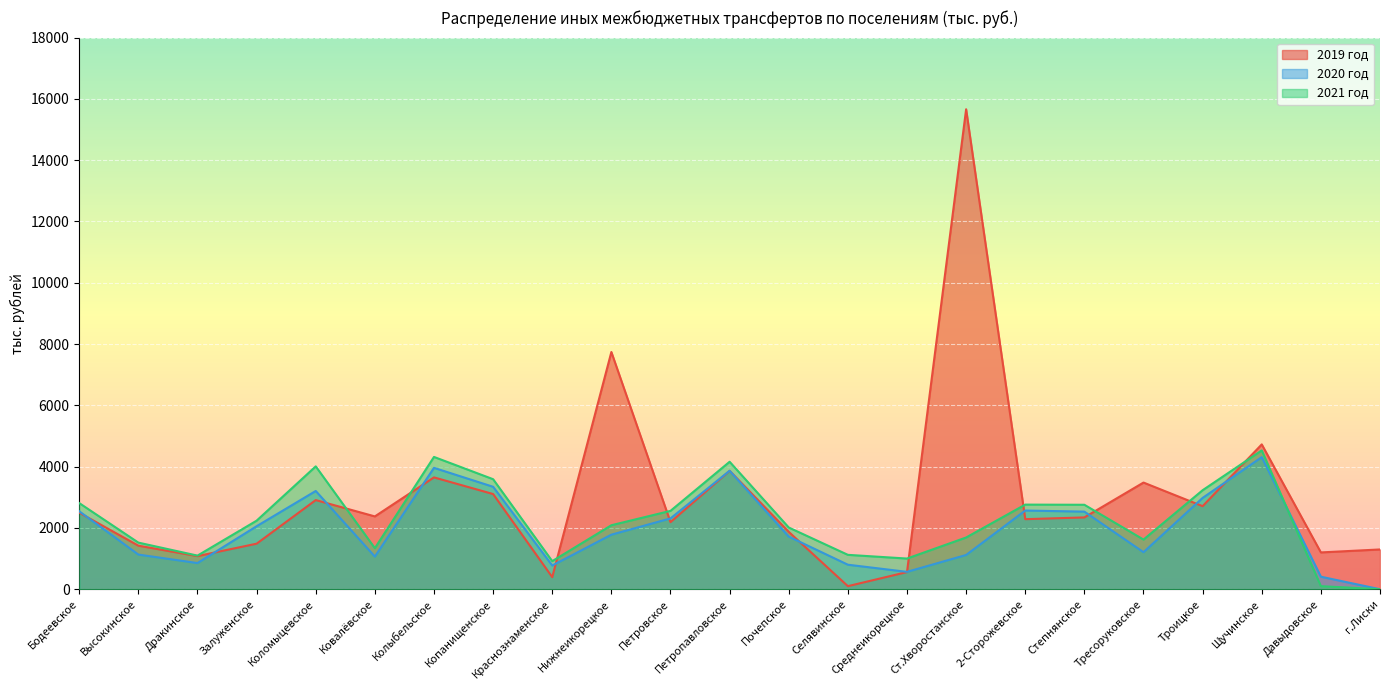

At how many categories does at least one series exceed 5780?

2